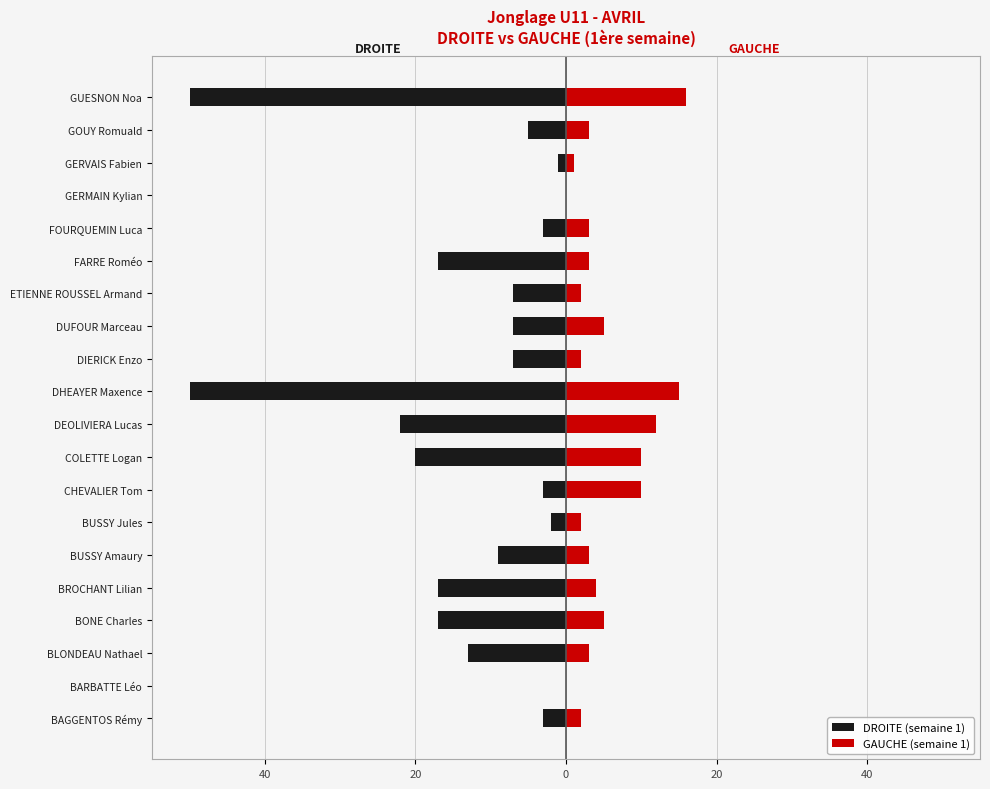

Which series has the widest spread of values?

DROITE (semaine 1)